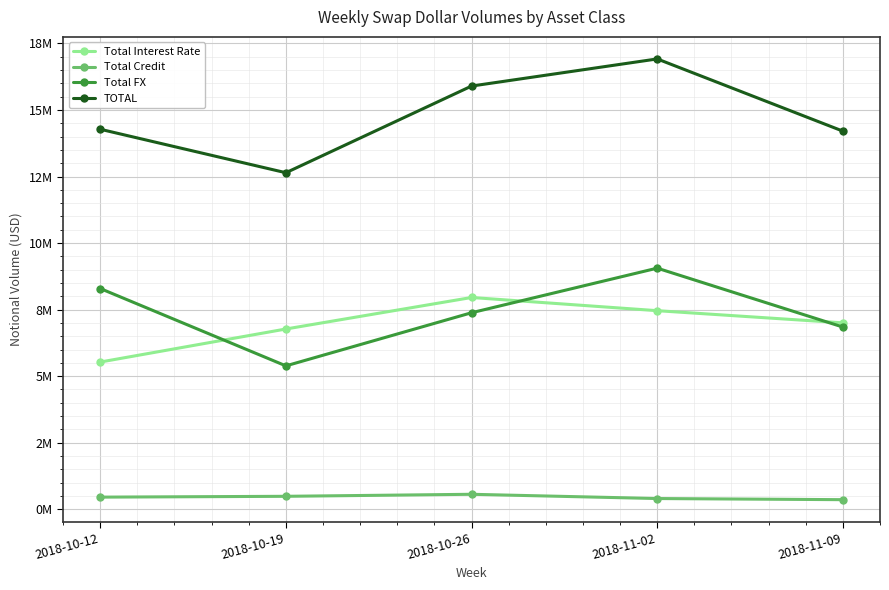

True or false: TOTAL has a value of 14276315 at 2018-10-12.

True